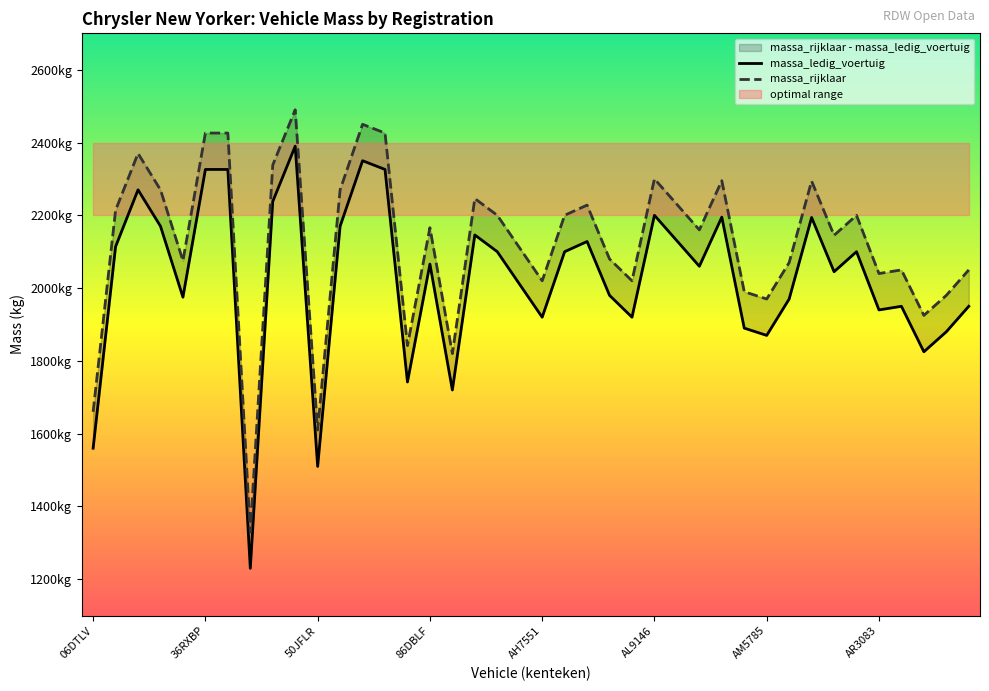

What is the label of the 15th point from the left?

68SRS3